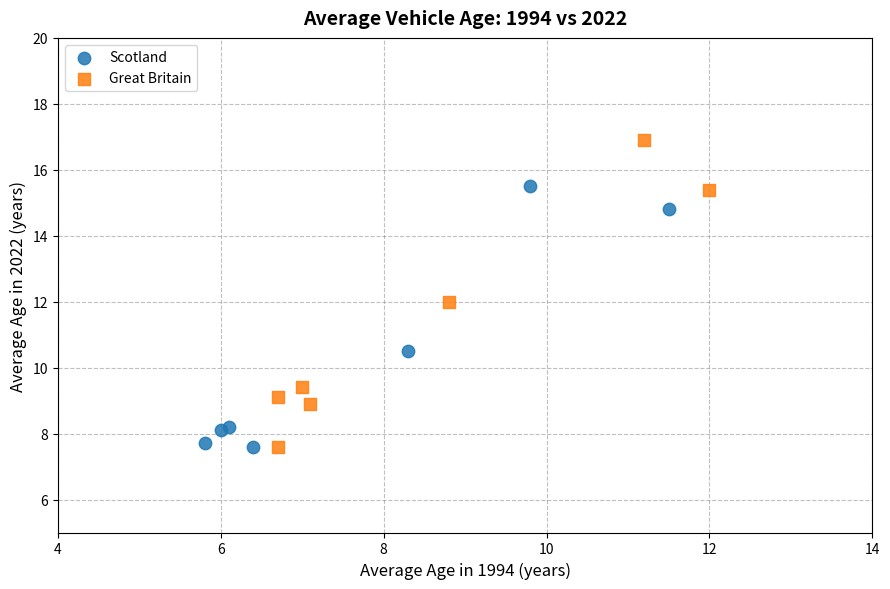

Which series has the largest Y range (max minus min)?

Great Britain